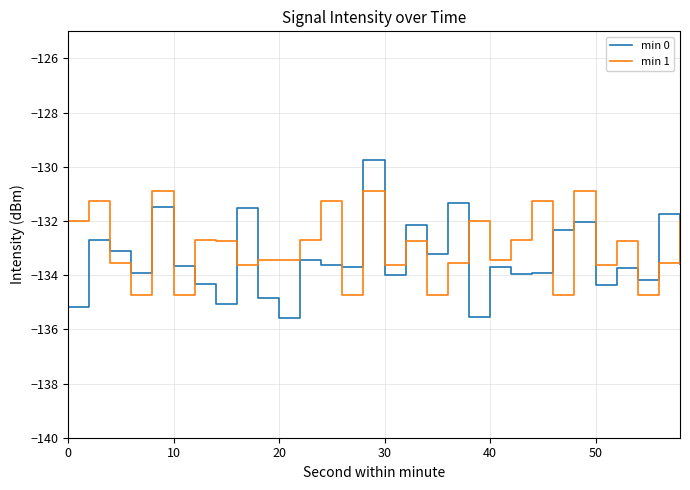

What is the highest value of the min 0 series?

-129.8